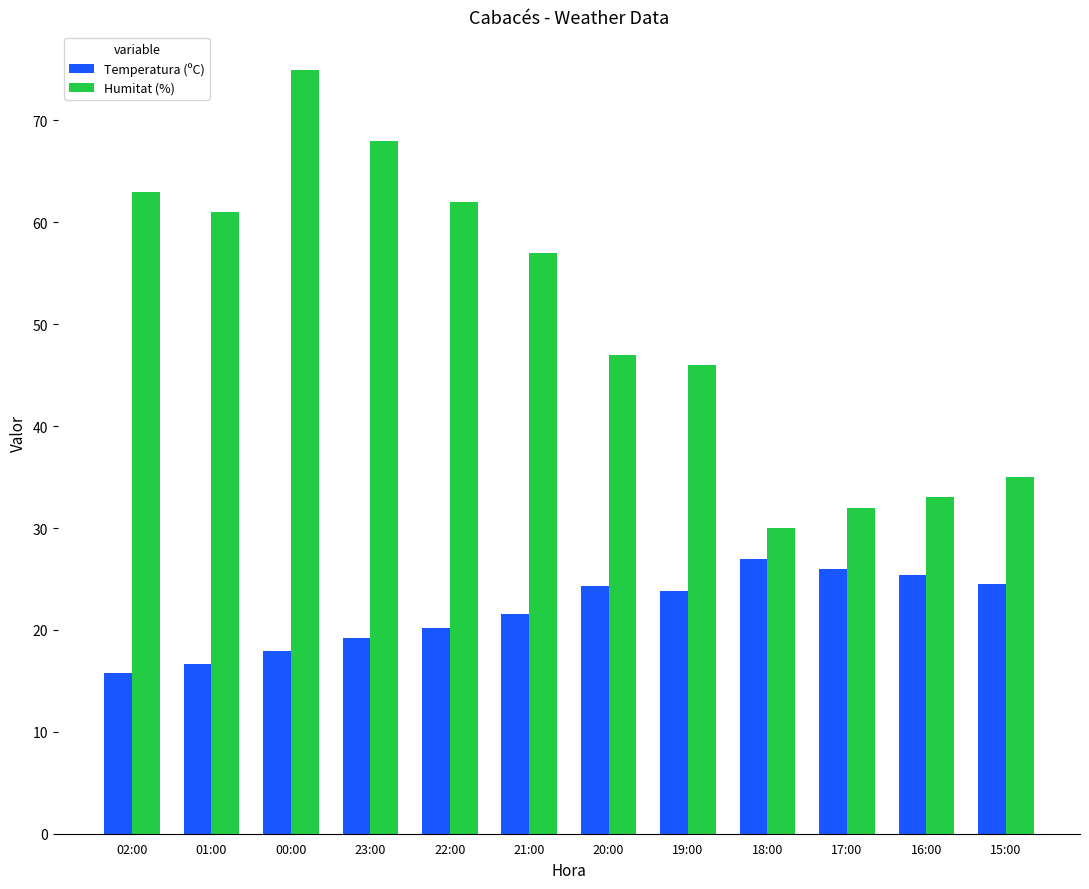

Which series changed the most between 20:00 and 18:00?

Humitat (%)